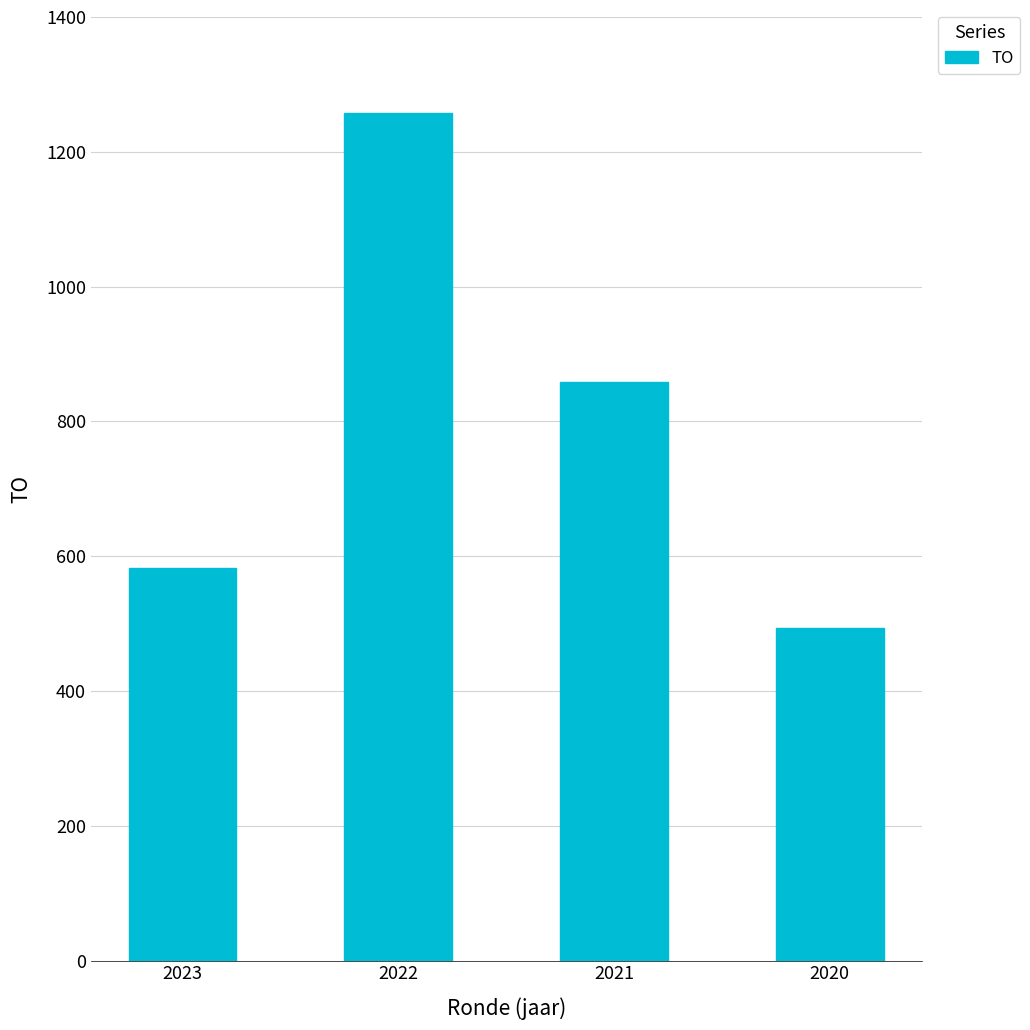

Rank the categories by value from highest to lowest.

2022, 2021, 2023, 2020